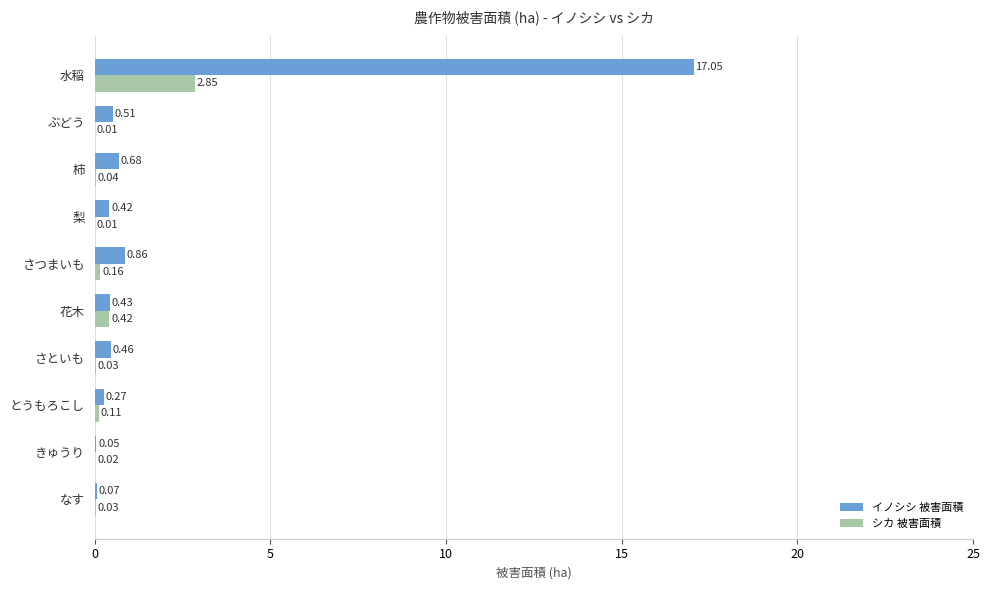

At which label is シカ 被害面積 closest to 1?

花木